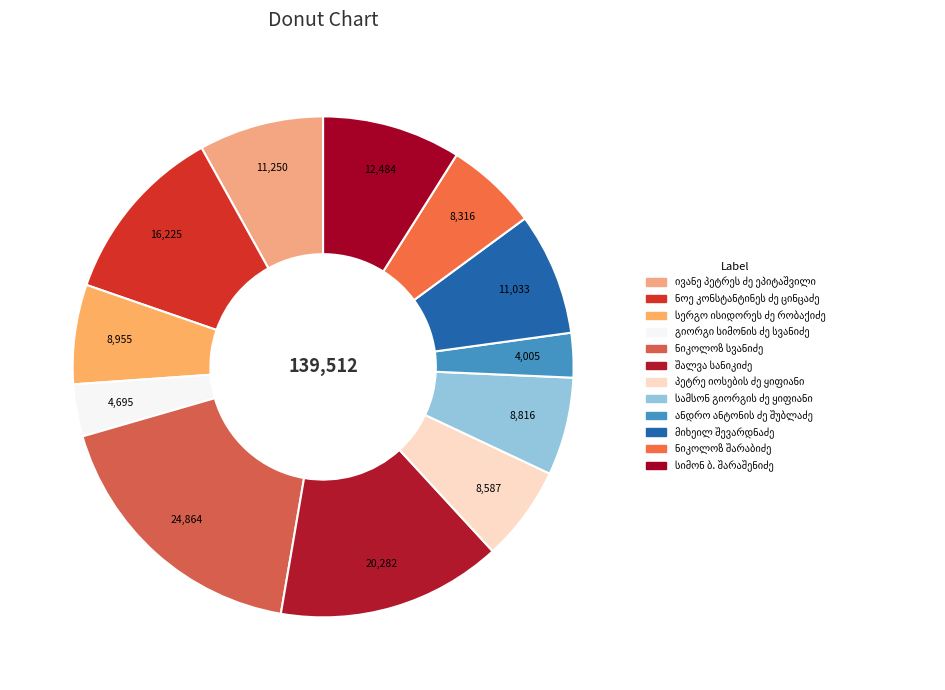

Count the number of slices in the pie.

12